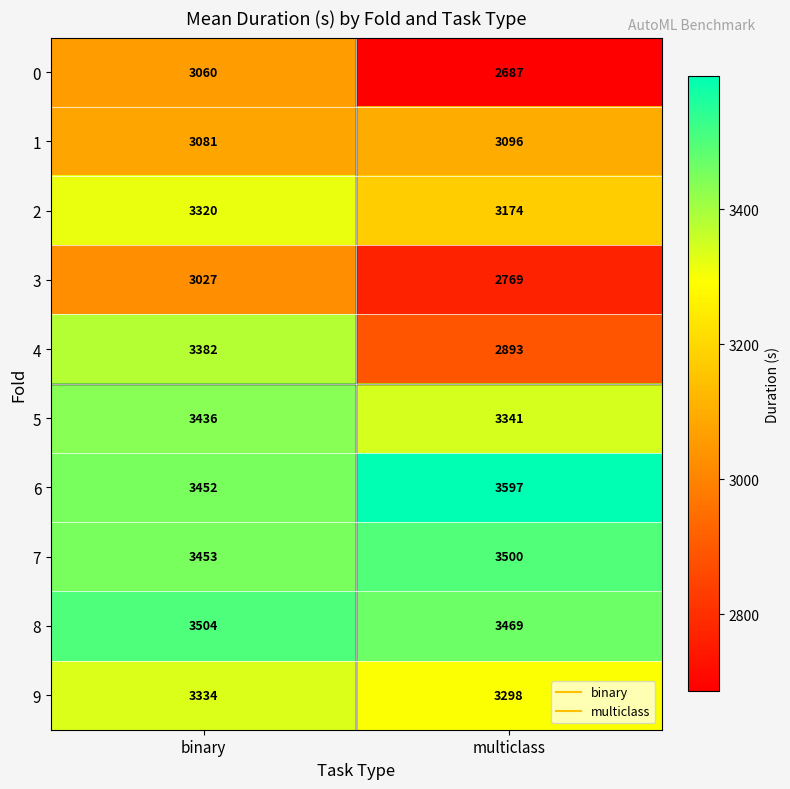

Reading left to right, list all the values displayed in this chart.

0: binary=3060	multiclass=2687
1: binary=3081	multiclass=3096
2: binary=3320	multiclass=3174
3: binary=3027	multiclass=2769
4: binary=3382	multiclass=2893
5: binary=3436	multiclass=3341
6: binary=3452	multiclass=3597
7: binary=3453	multiclass=3500
8: binary=3504	multiclass=3469
9: binary=3334	multiclass=3298